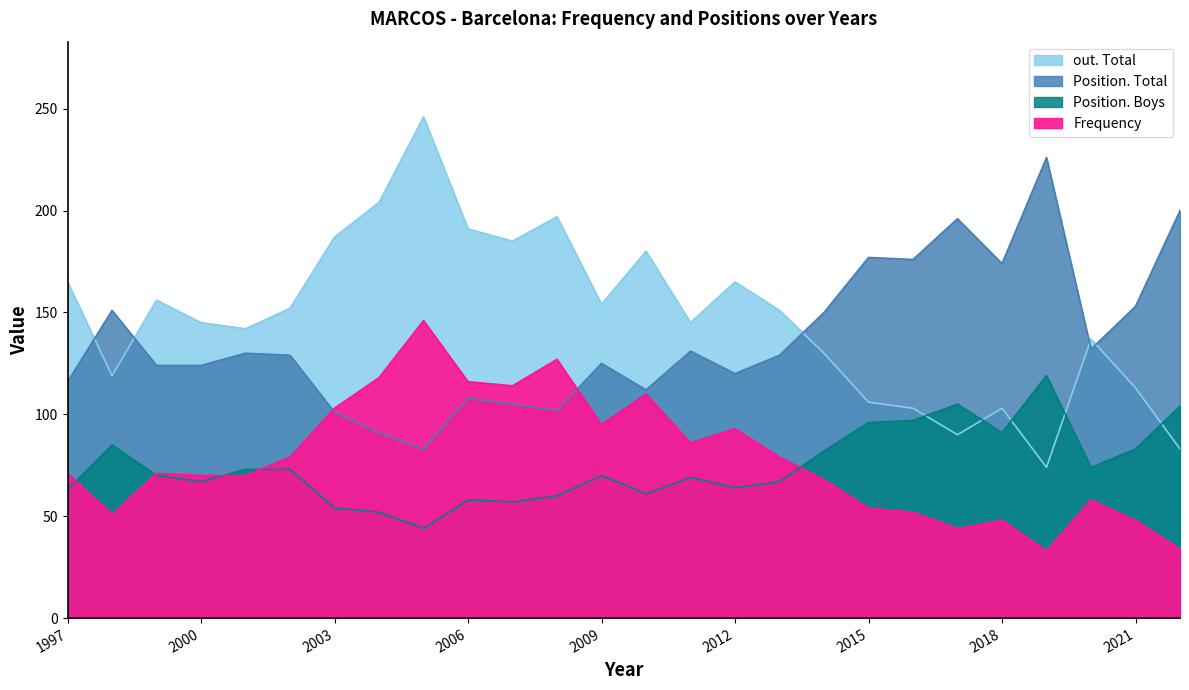

How many values in the Position. Boys series exceed 70?

12